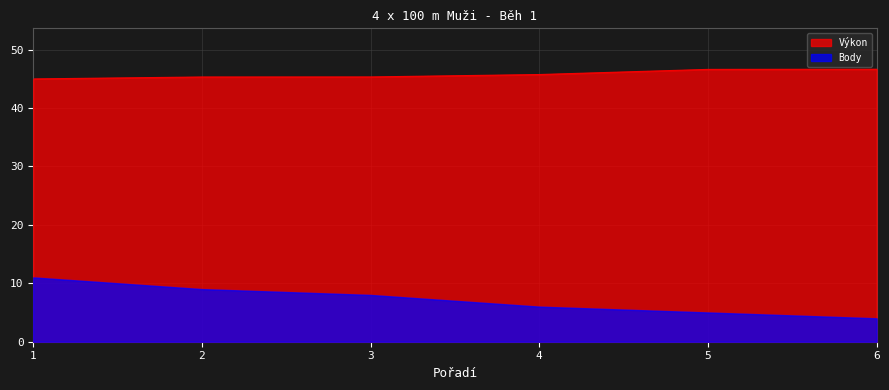

At how many categories does at least one series exceed 22?

6